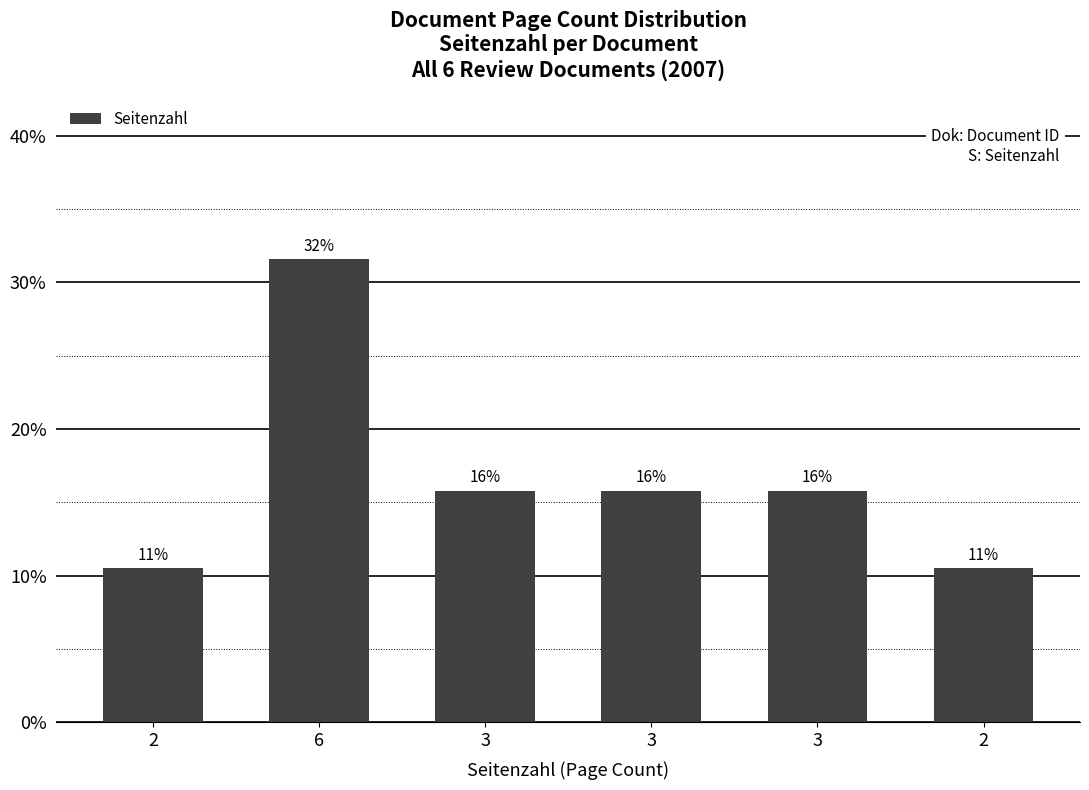

Is it true that the value at 3 is 15.8?

True